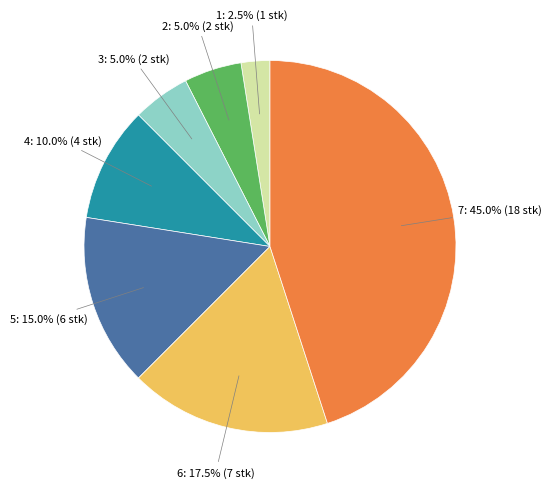

To the nearest percent, what is the average slice percentage?

14%